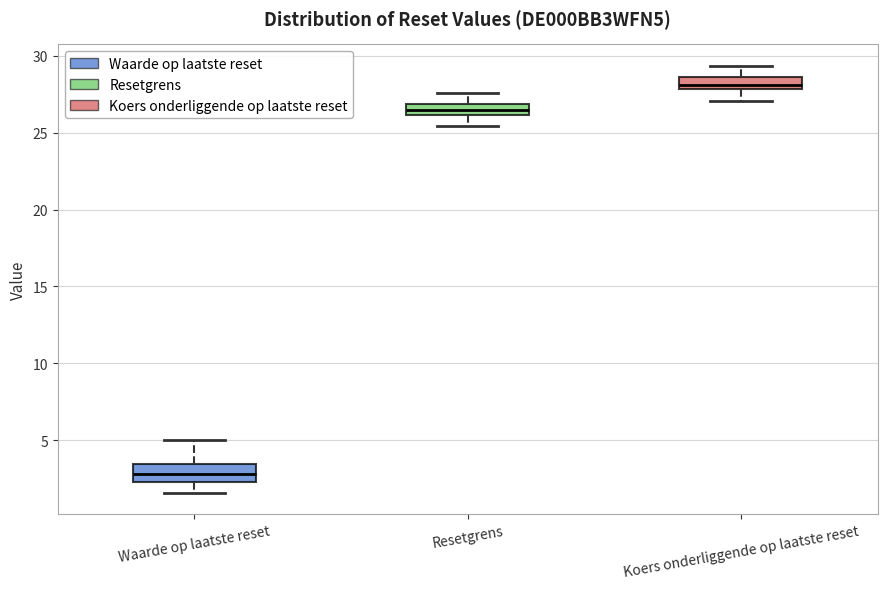

Which box's median line is the highest?

Koers onderliggende op laatste reset